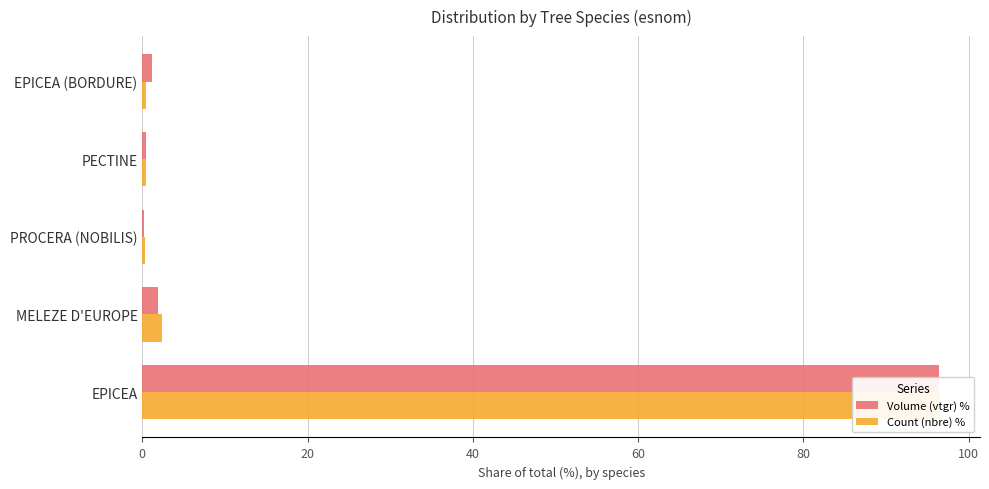

List the series in order of their overall mean, highest first.

Count (nbre) %, Volume (vtgr) %